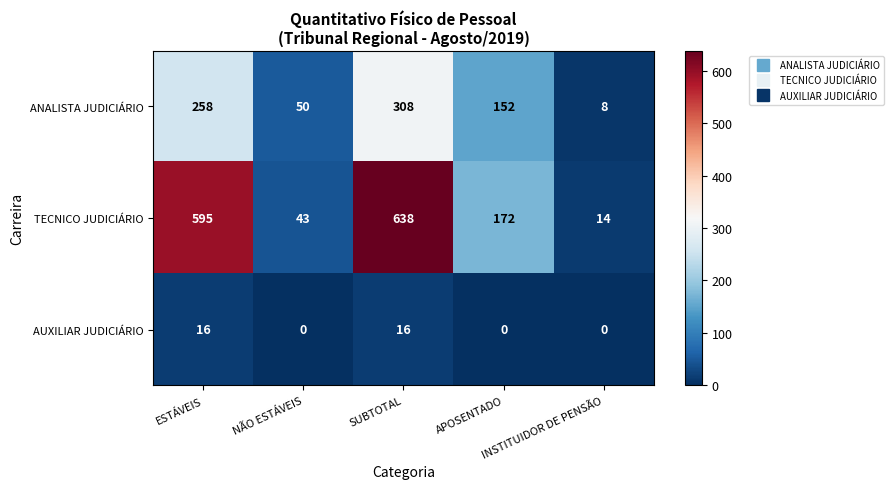

What is the lowest value of the TECNICO JUDICIÁRIO series?

14